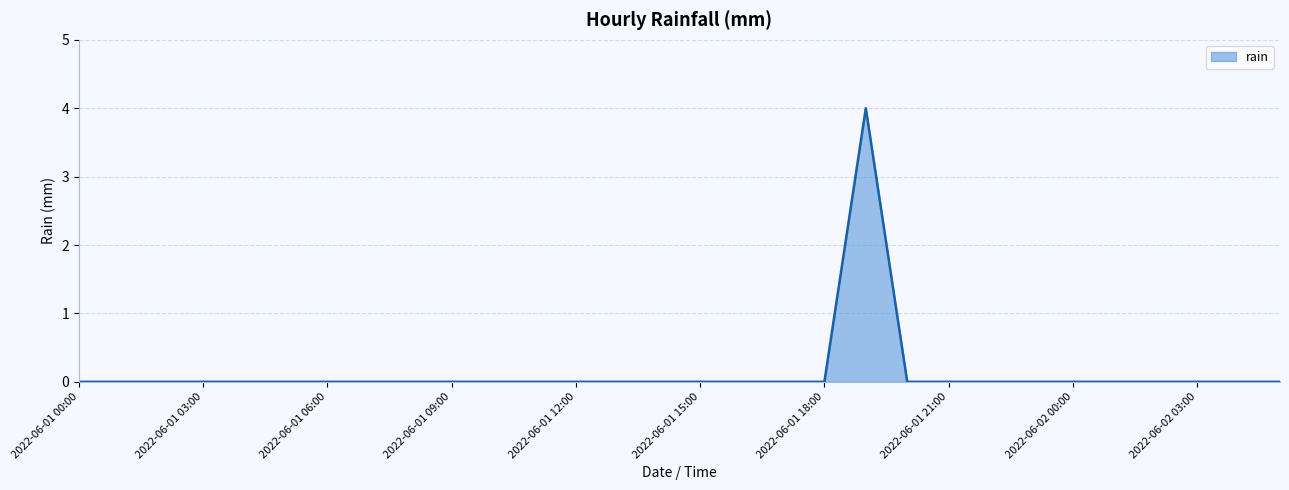

Does the chart display data point markers on the line(s)?

No